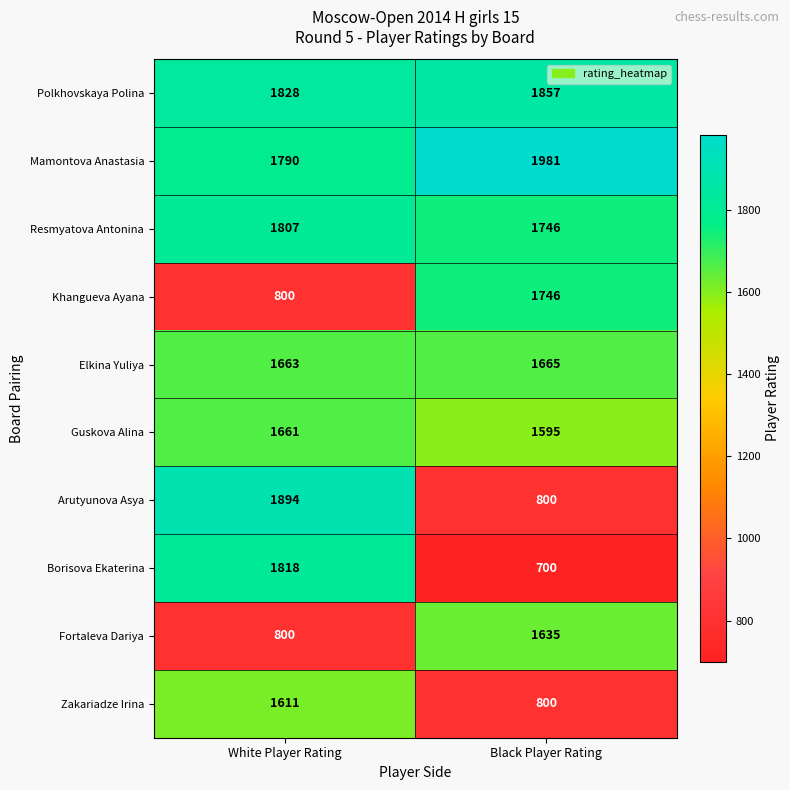

Rank the series by their maximum value, from highest to lowest.

Mamontova Anastasia, Arutyunova Asya, Polkhovskaya Polina, Borisova Ekaterina, Resmyatova Antonina, Khangueva Ayana, Elkina Yuliya, Guskova Alina, Fortaleva Dariya, Zakariadze Irina